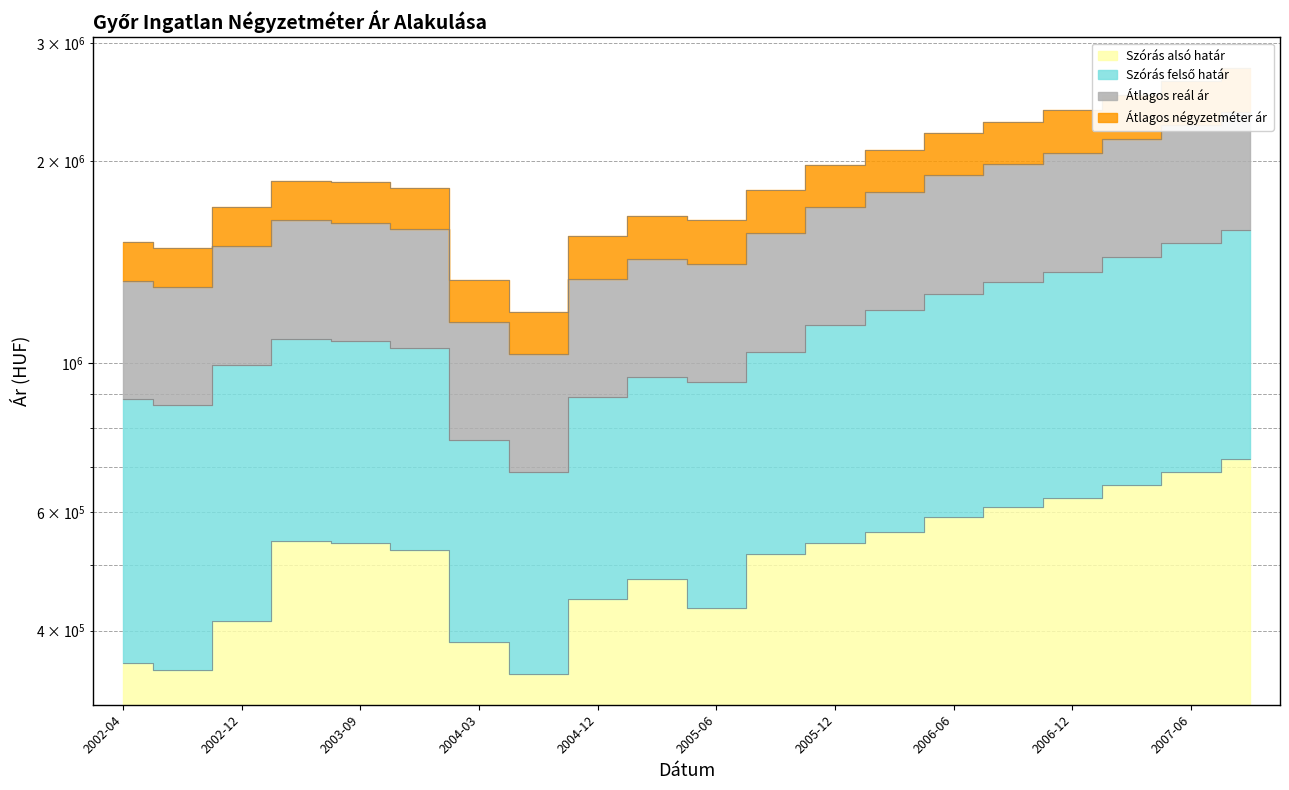

Does the chart have visible grid lines?

Yes